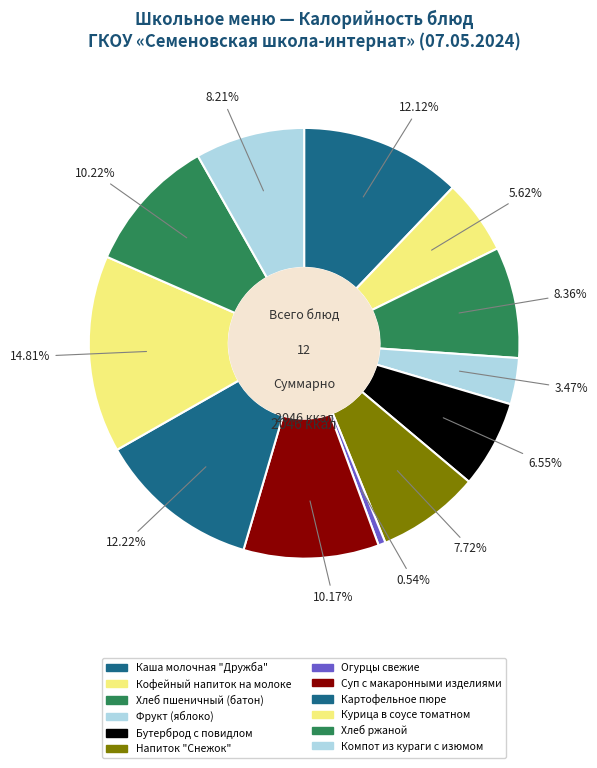

Do Каша молочная "Дружба" and Огурцы свежие together represent more than half of the pie?

No